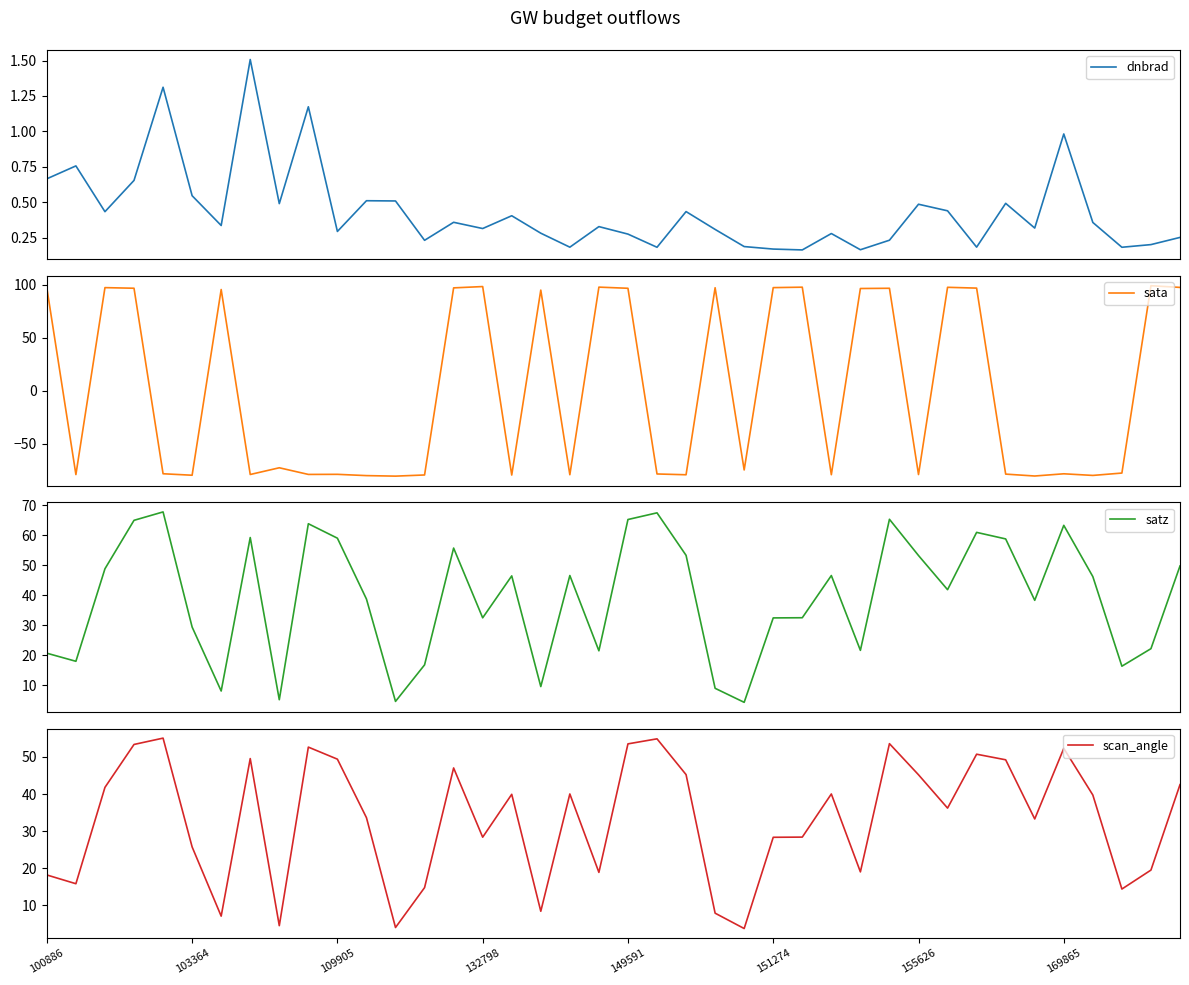

Reading left to right, what are all the values shown in this chart?

dnbrad: 0.7	0.8	0.4	0.7	1.3	0.5	0.3	1.5	0.5	1.2	0.3	0.5	0.5	0.2	0.4	0.3	0.4	0.3	0.2	0.3	0.3	0.2	0.4	0.3	0.2	0.2	0.2	0.3	0.2	0.2	0.5	0.4	0.2	0.5	0.3	1.0	0.4	0.2	0.2	0.3
sata: 97.2	-79.2	97.4	96.9	-78.4	-79.8	95.7	-79.1	-72.7	-79.0	-78.9	-80.1	-80.6	-79.5	97.2	98.5	-79.6	95.1	-79.3	97.9	96.8	-78.6	-79.3	97.3	-74.8	97.4	97.9	-79.3	96.6	96.8	-79.1	97.7	97.0	-78.7	-80.5	-78.4	-80.0	-77.7	99.2	97.7
satz: 20.7	18.0	48.8	65.0	67.8	29.4	8.1	59.3	5.2	63.9	59.1	38.7	4.6	16.8	55.8	32.5	46.5	9.6	46.6	21.5	65.3	67.5	53.3	9.0	4.3	32.5	32.5	46.6	21.6	65.4	53.3	41.9	61.0	58.8	38.3	63.3	46.2	16.3	22.2	49.8
scan_angle: 18.2	15.9	41.8	53.3	55.0	25.8	7.1	49.5	4.6	52.6	49.4	33.6	4.1	14.8	47.0	28.4	39.9	8.4	40.0	18.9	53.5	54.9	45.2	7.9	3.8	28.4	28.4	40.0	19.0	53.6	45.2	36.2	50.7	49.2	33.3	52.3	39.7	14.4	19.5	42.5